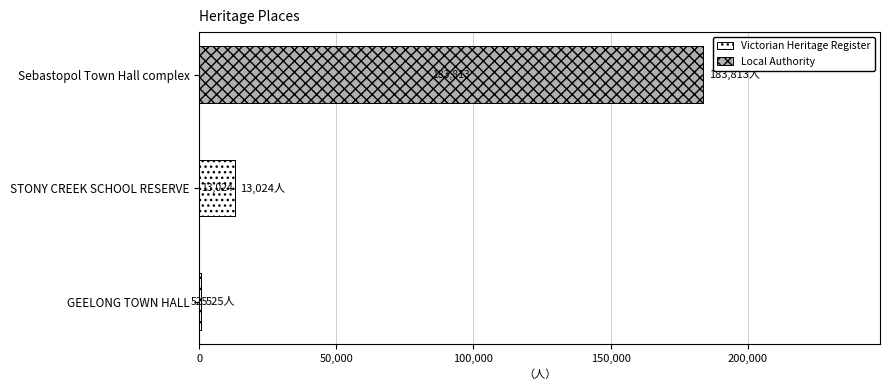

What is the total value across all series at Sebastopol Town Hall complex?

183813